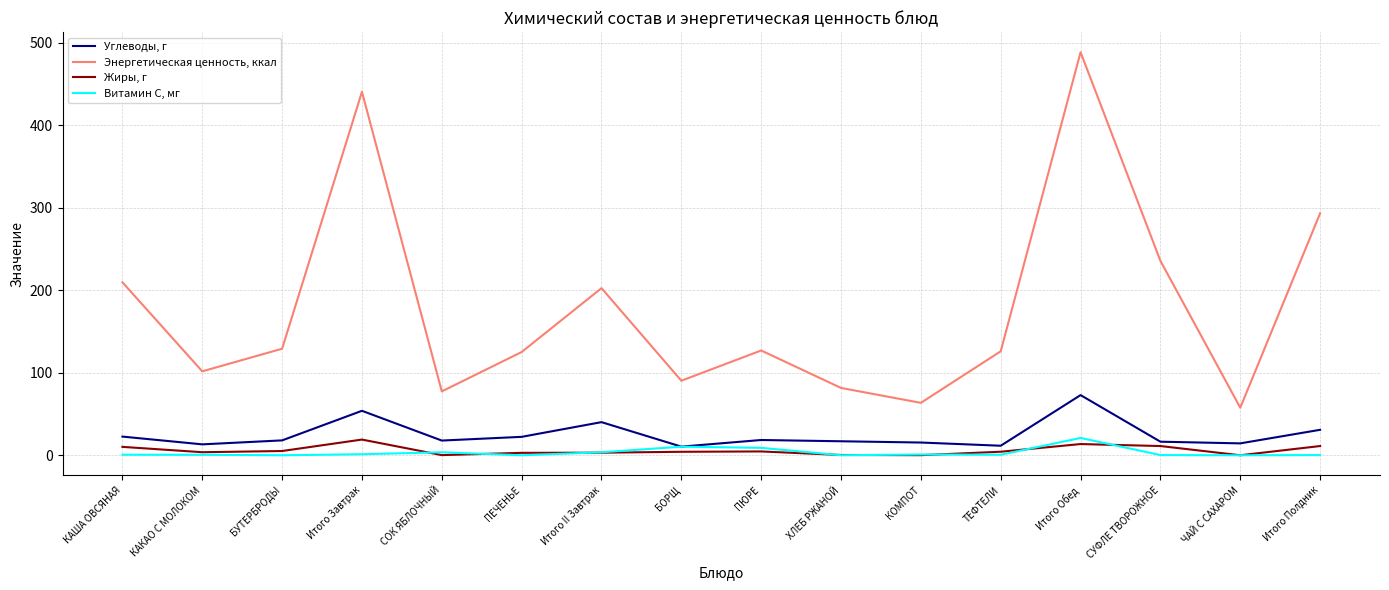

What is the total value across all series at ПЮРЕ?

159.1